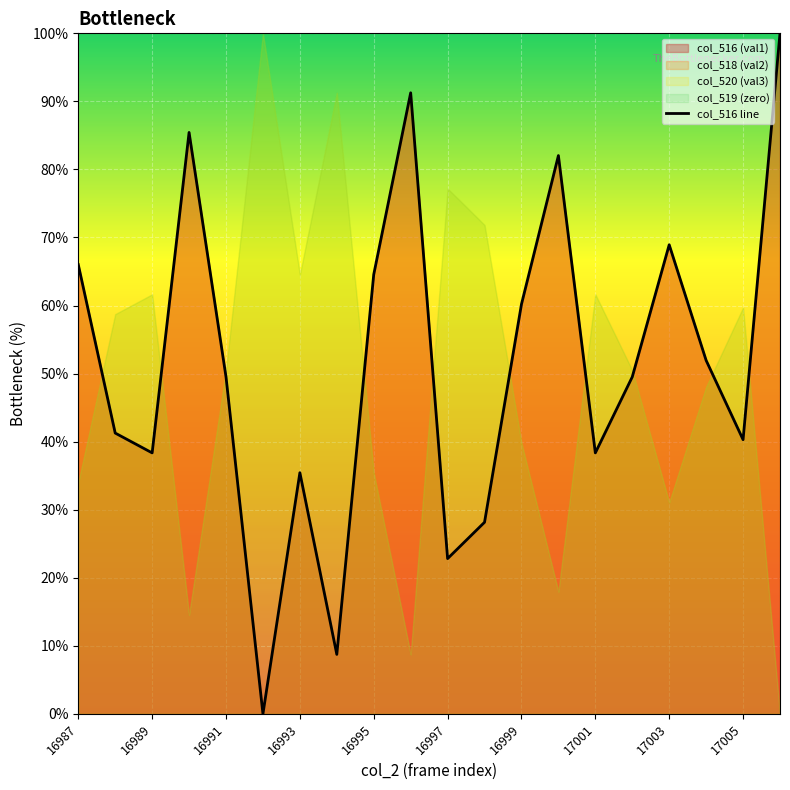

Count the number of values greater than 49.

11